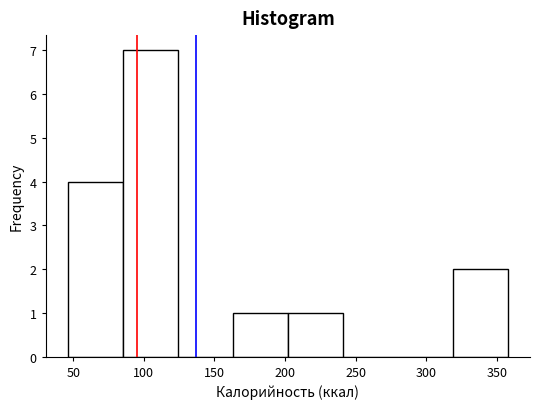

What is the height of the bar covering 85 to 124 on the x-axis? Neither the bar edges nor the heights are printed on the chart, so give them approximately, as read against the axes.

7